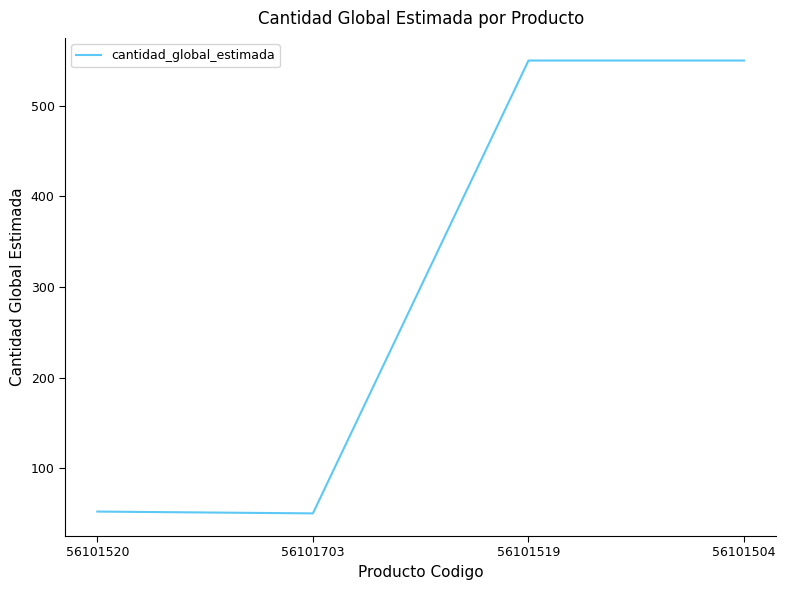

Approximately how many times larger is the value at 56101504 compared to 56101520?

10.6